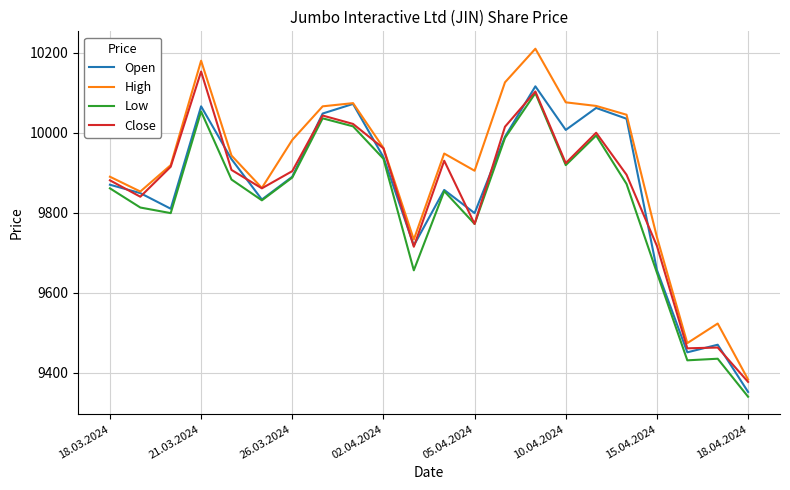

What is the highest value of the Close series?

10153